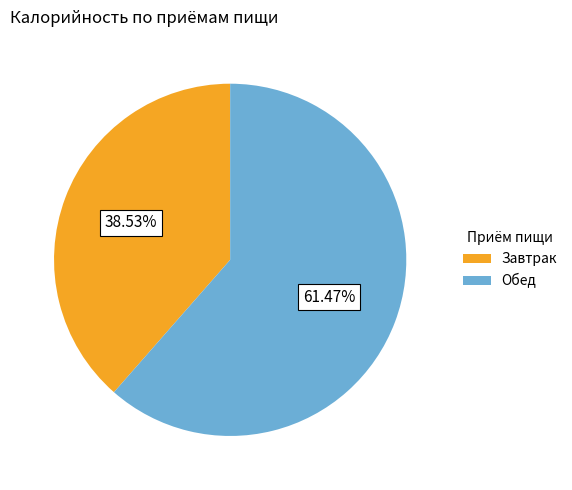

How many slices are in this pie chart?

2